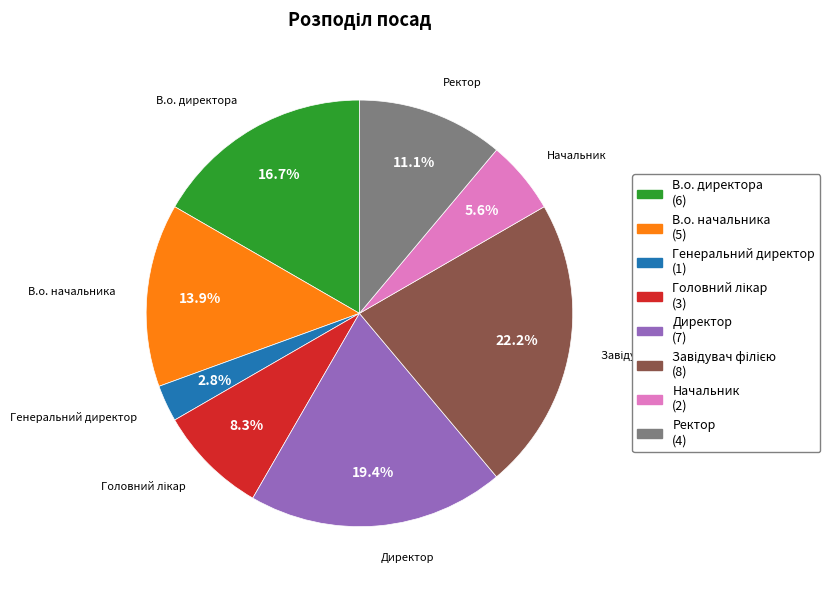

To the nearest percent, what is the difference between the largest and smallest slice percentages?

19%